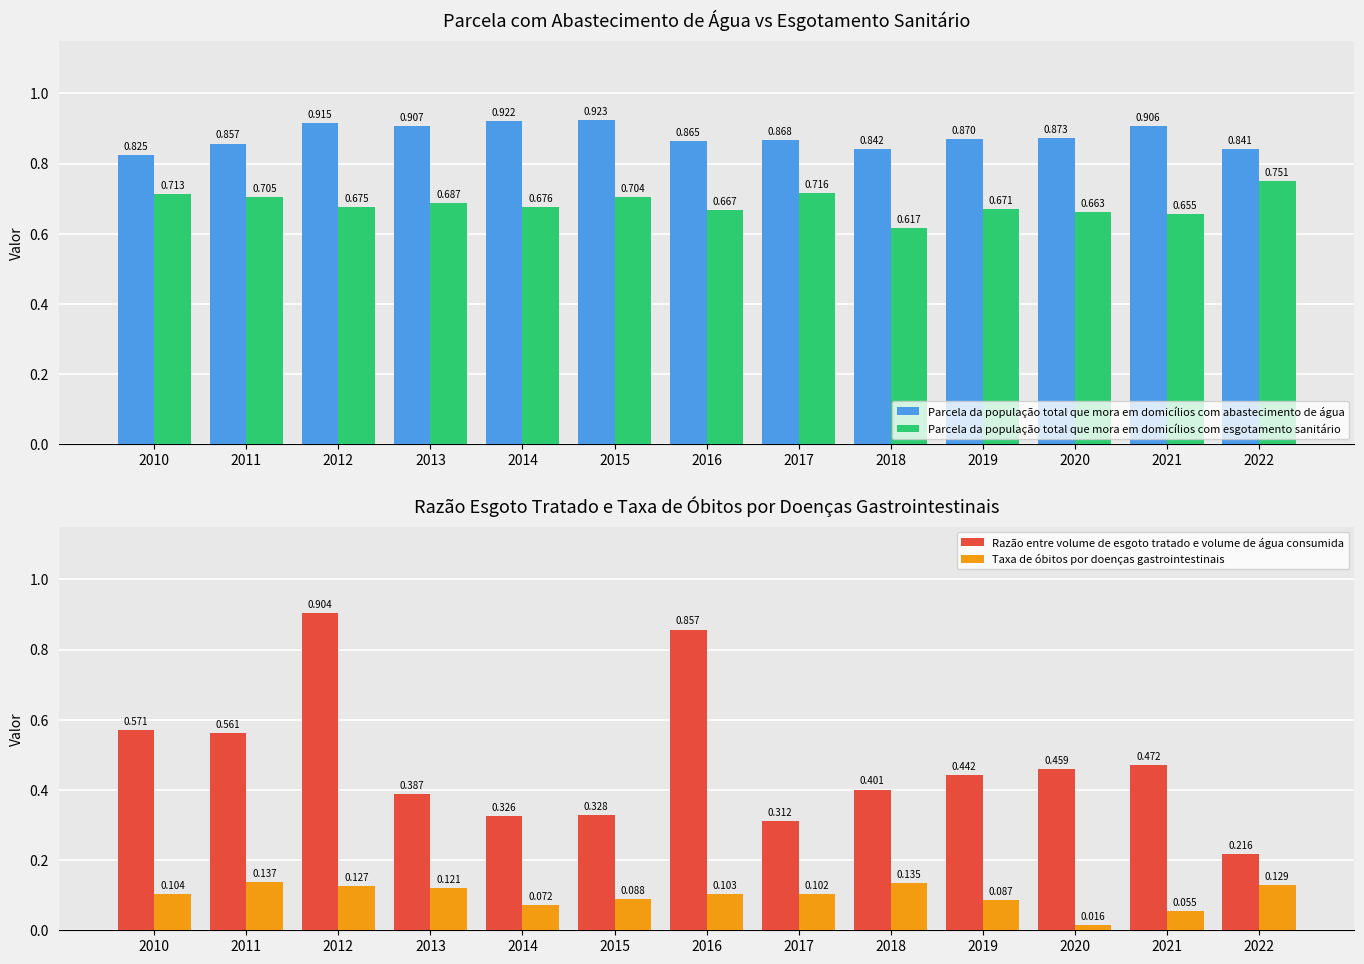

Which series has the largest total across all categories?

Parcela da população total que mora em domicílios com abastecimento de água